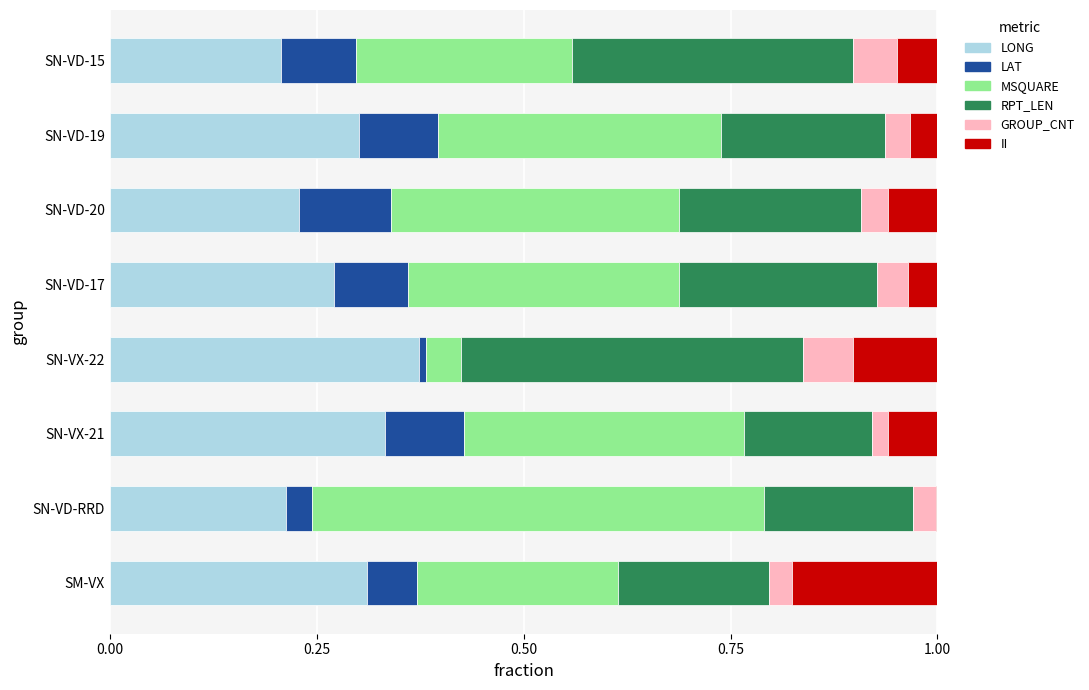

The value of LONG at SN-VD-20 is 0.2. True or false?

True